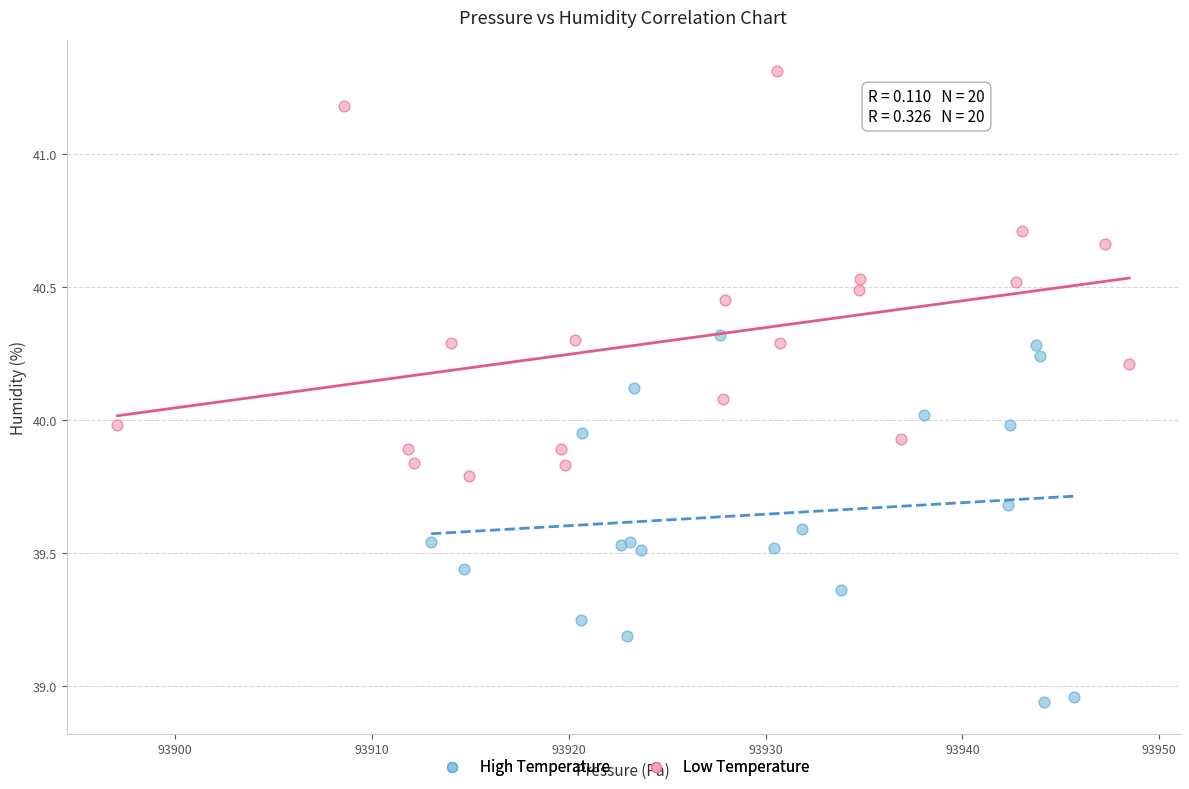

Which series reaches the maximum Y coordinate?

Low Temperature